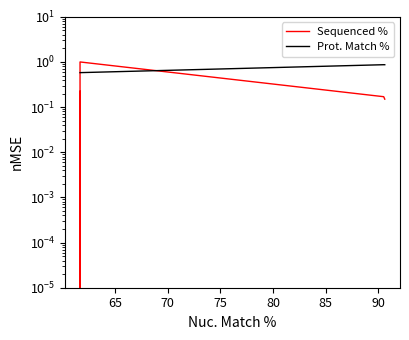

How many distinct data groups are displayed?

2